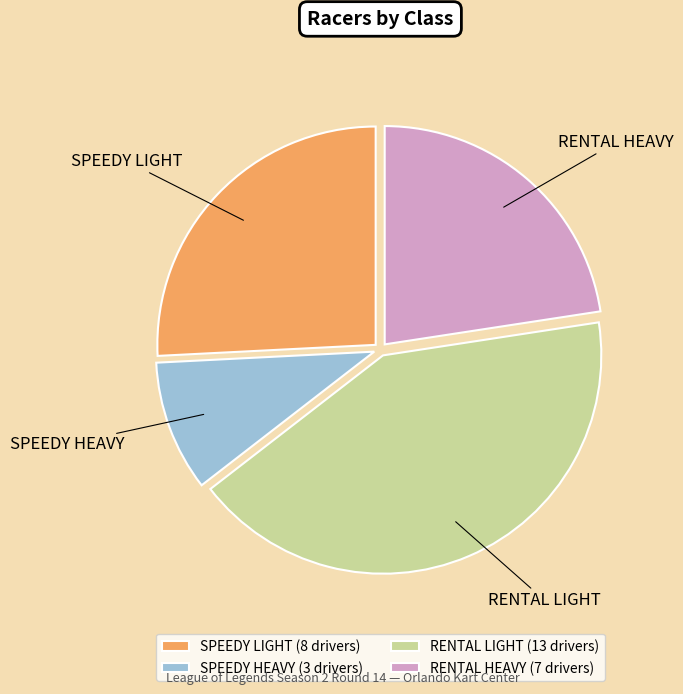

Is there a majority slice in this chart?

No